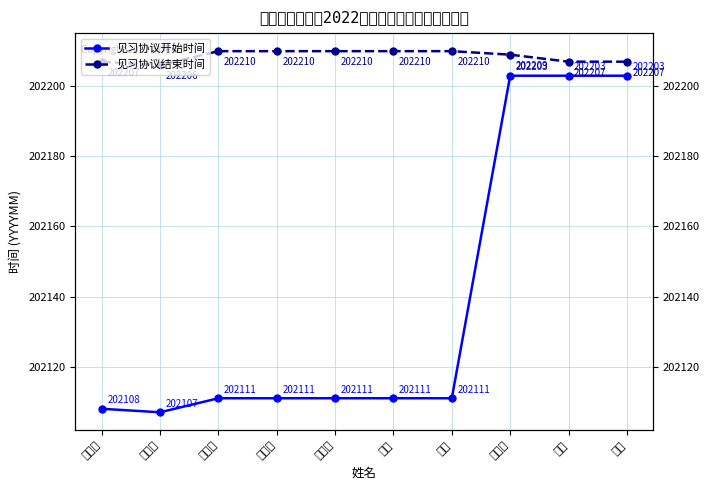

What are all the series names shown in the legend?

见习协议开始时间, 见习协议结束时间